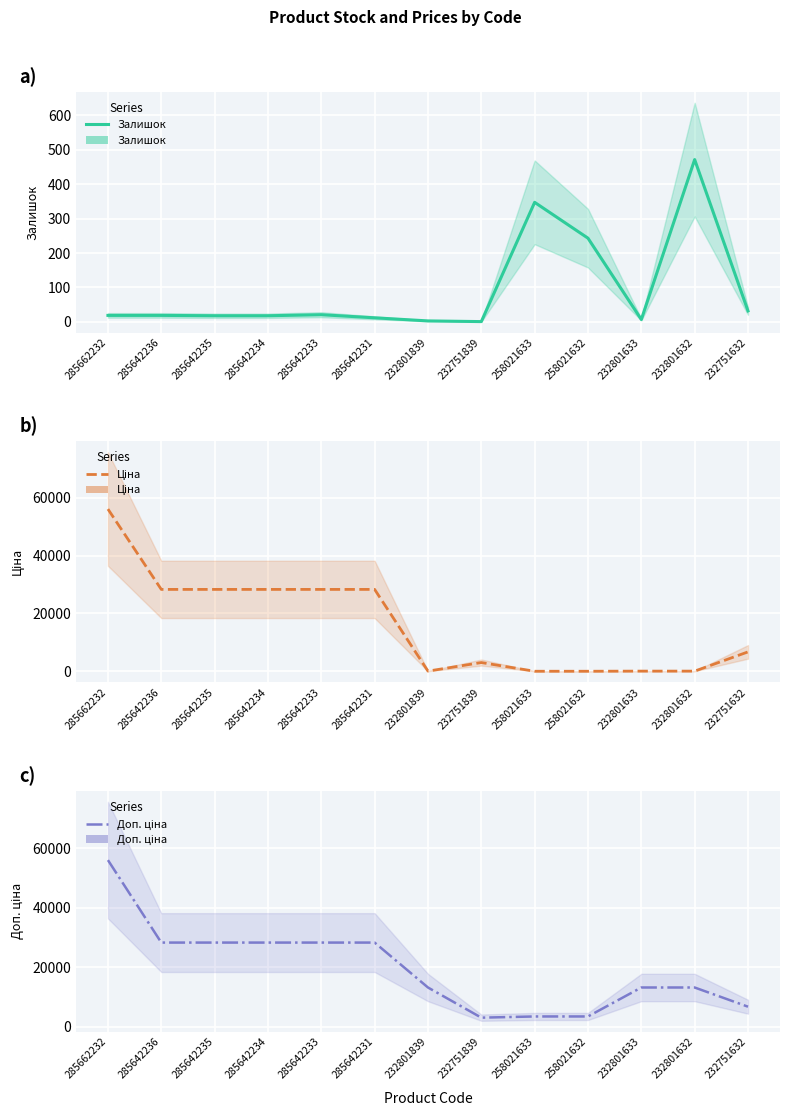

True or false: Залишок and Доп. ціна intersect in this chart.

False